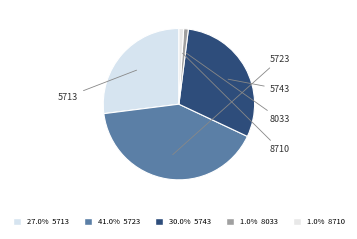

To the nearest percent, what is the average slice percentage?

20%